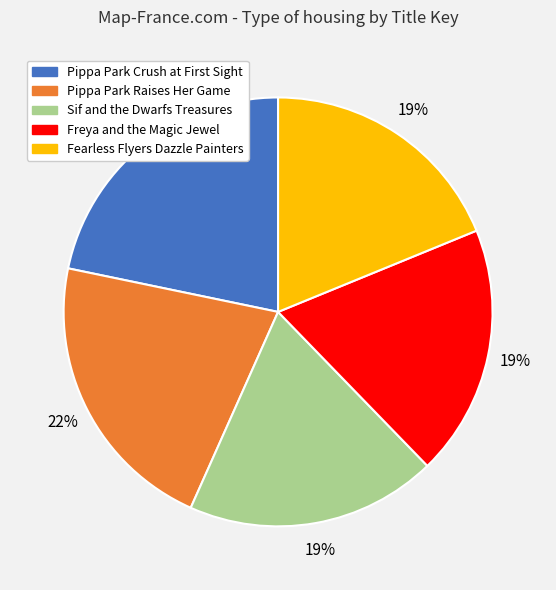

To the nearest percent, what is the difference between the largest and smallest slice percentages?

3%